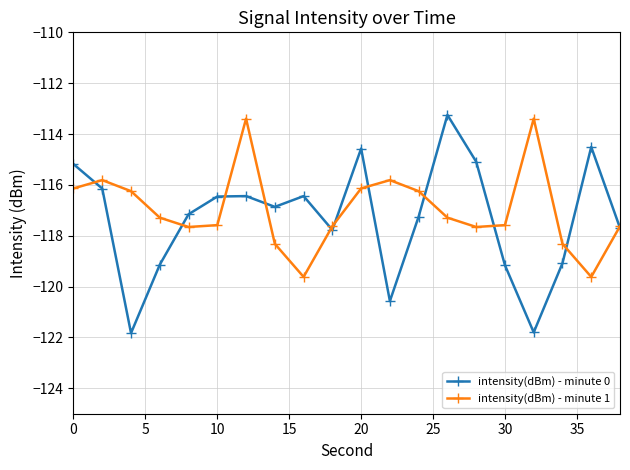

Which series has the largest range (max minus min)?

intensity(dBm) - minute 0